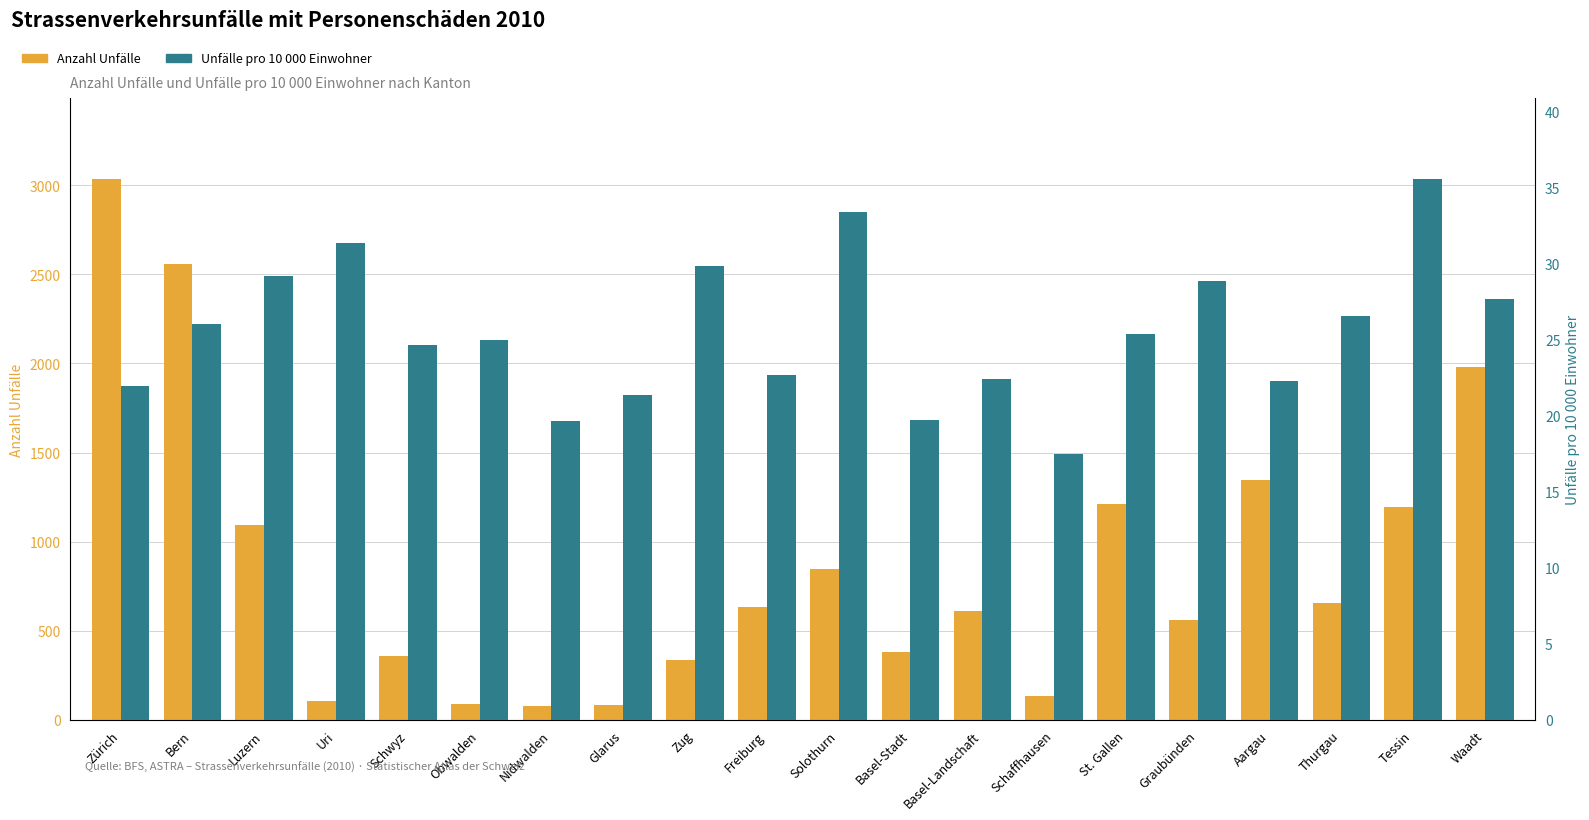

Which has a higher value, Zürich or Basel-Stadt?

Zürich